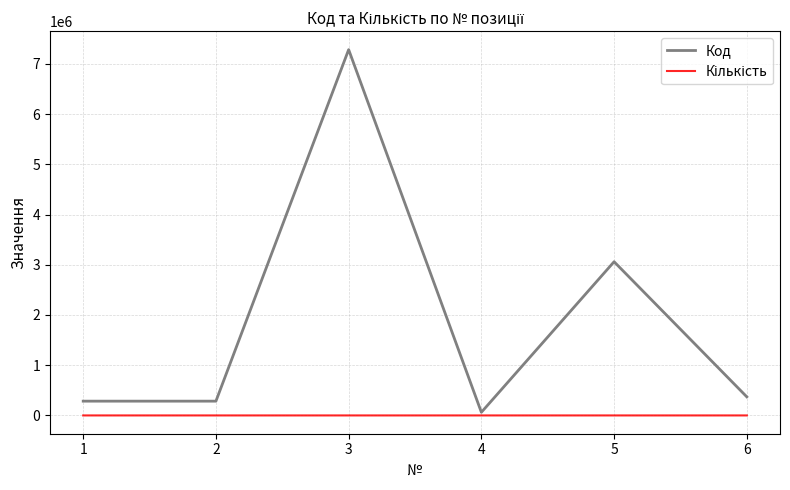

Which series has the largest range (max minus min)?

Код